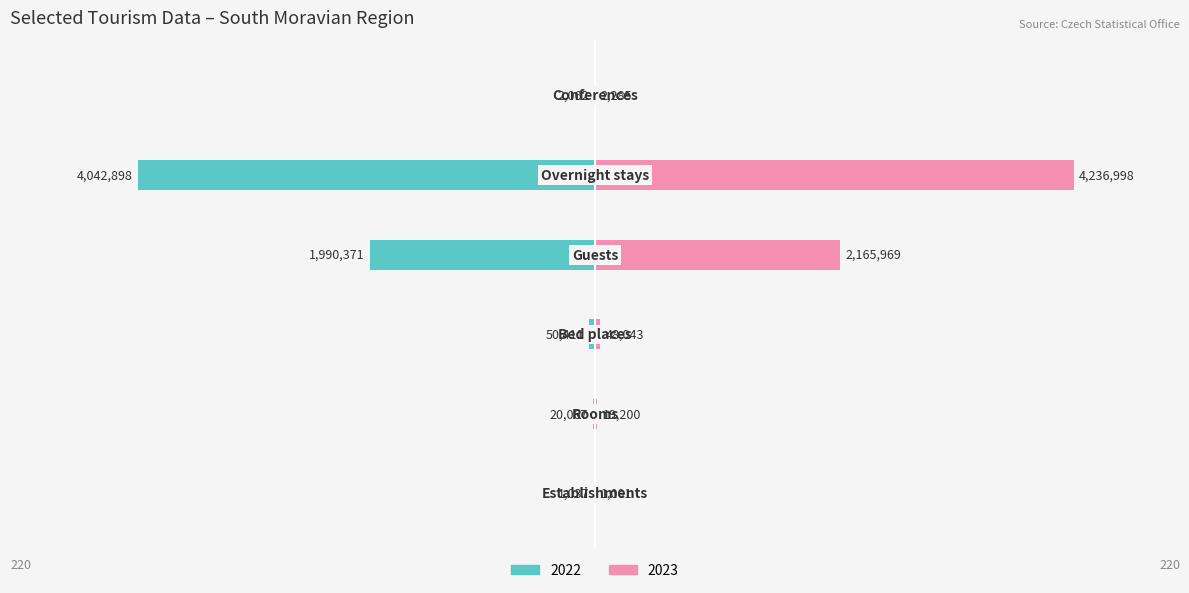

How many groups of bars are there?

6